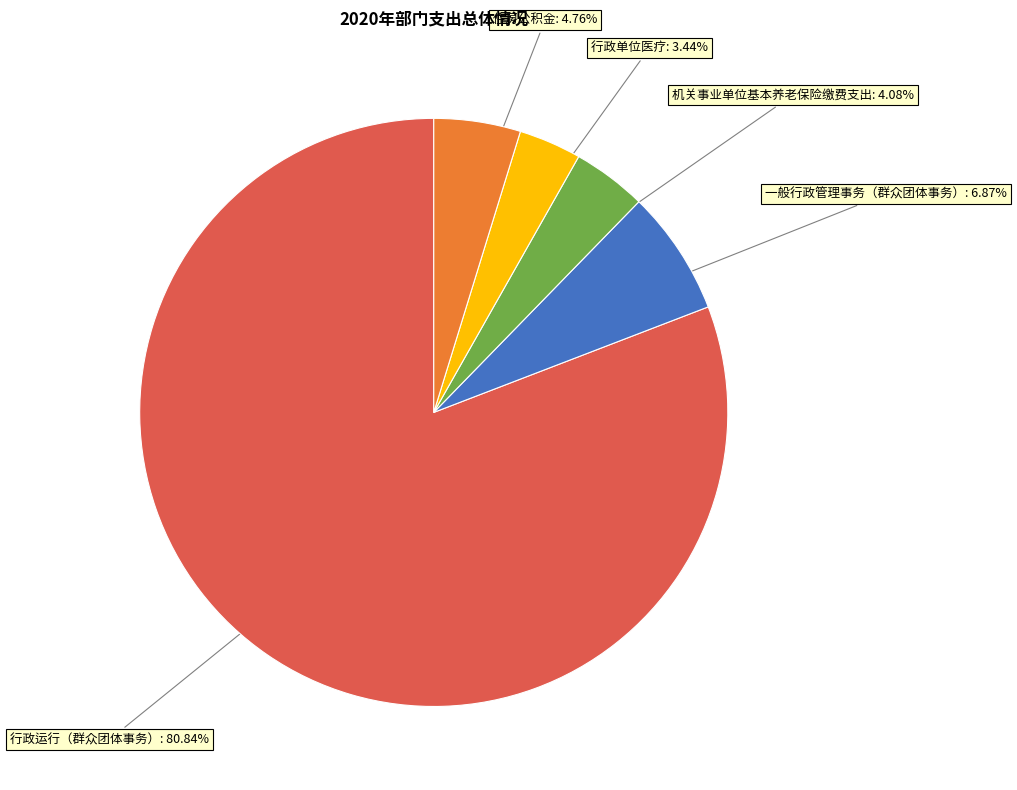

Which has a higher value, 一般行政管理事务（群众团体事务） or 机关事业单位基本养老保险缴费支出?

一般行政管理事务（群众团体事务）